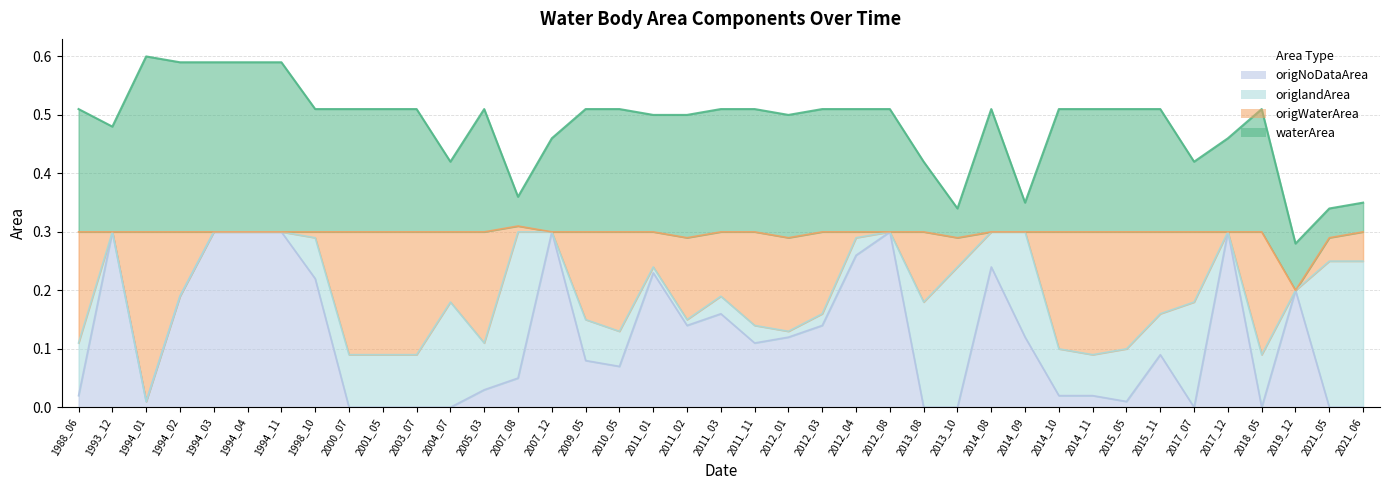

Which series has the widest spread of values?

origNoDataArea